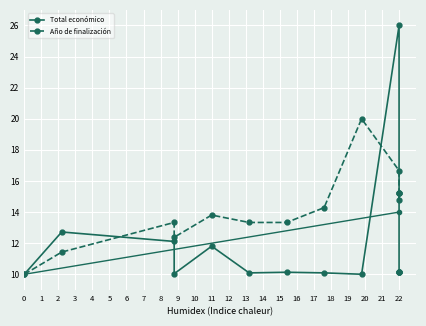

True or false: Total económico has a value of 20.1 at 1.

False